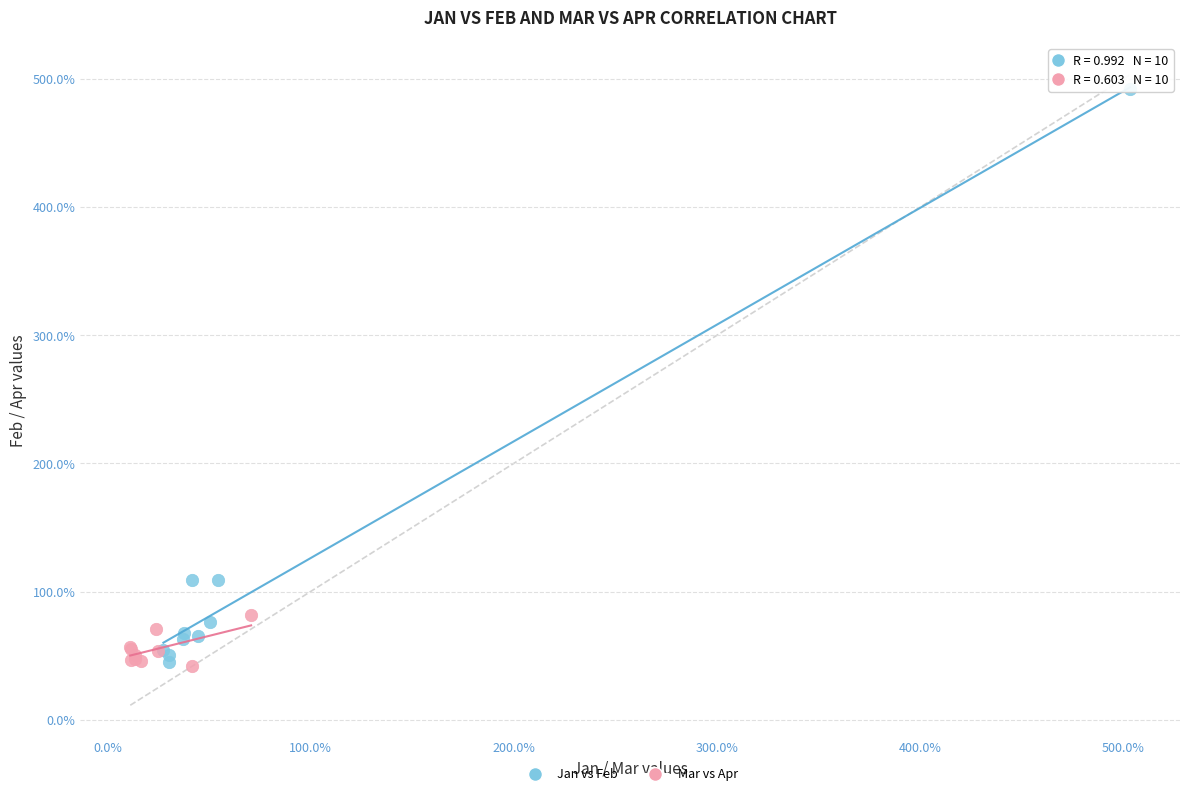

Which series has the widest spread of Y values?

Jan vs Feb